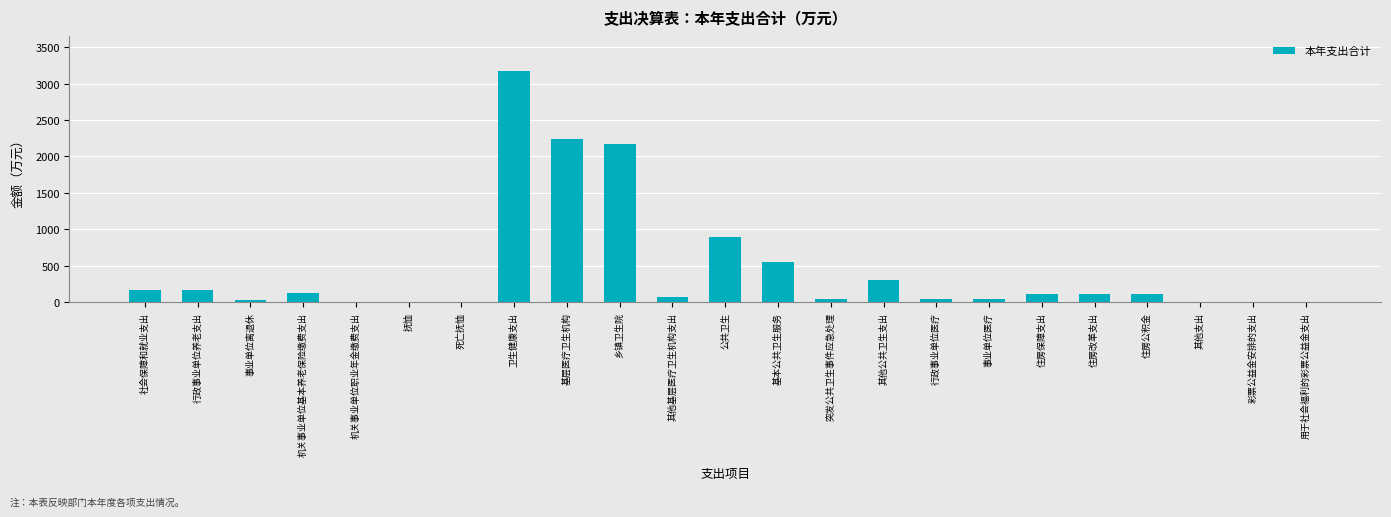

The chart shows a value of 39.9 at 行政事业单位养老支出. True or false?

False